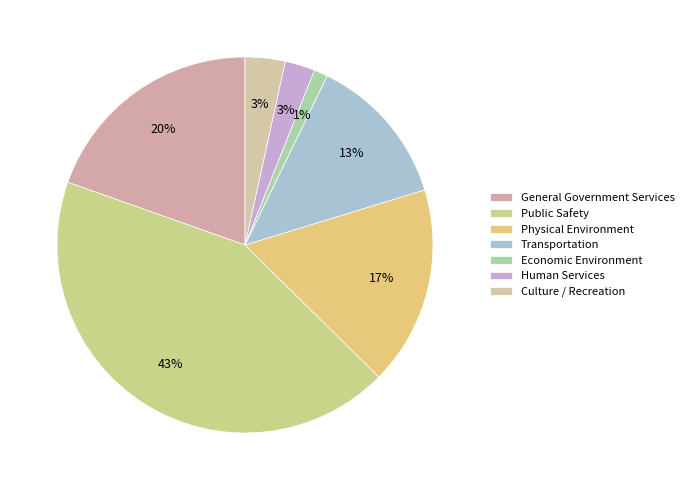

How many segments does this pie chart have?

7